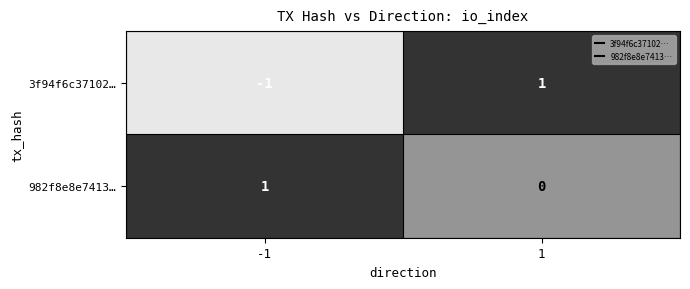

Between -1 and 1, which series saw the biggest shift?

3f94f6c37102…